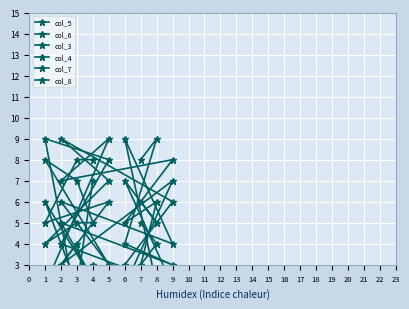

In col_7, how many points are lower than both neighbors (excluding endpoints)?

2